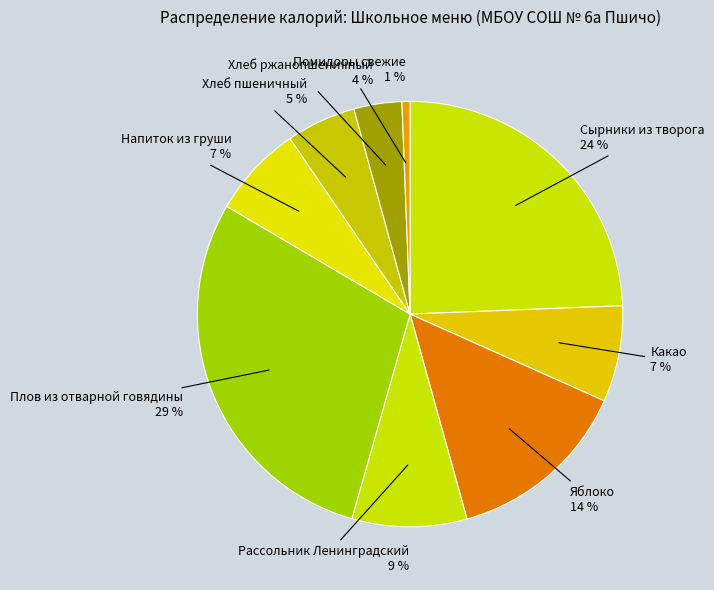

How many slices are in this pie chart?

9